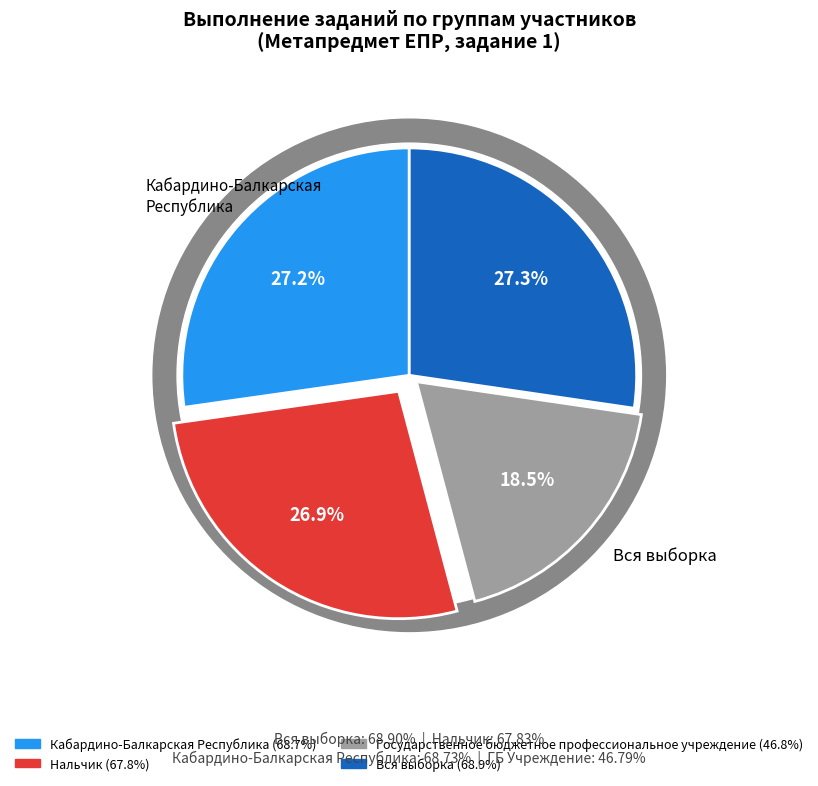

To the nearest percent, what is the combined percentage of Кабардино-Балкарская Республика and Нальчик?

54%